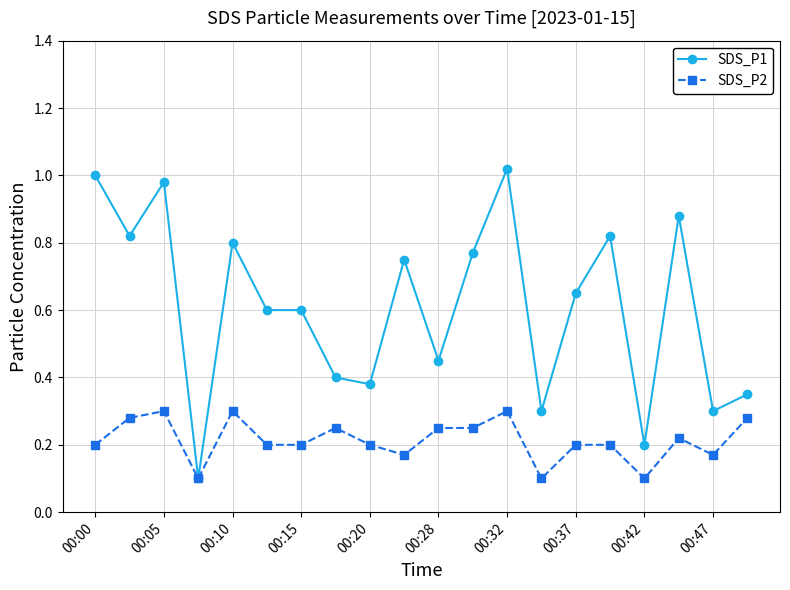

List the series in order of their overall mean, highest first.

SDS_P1, SDS_P2